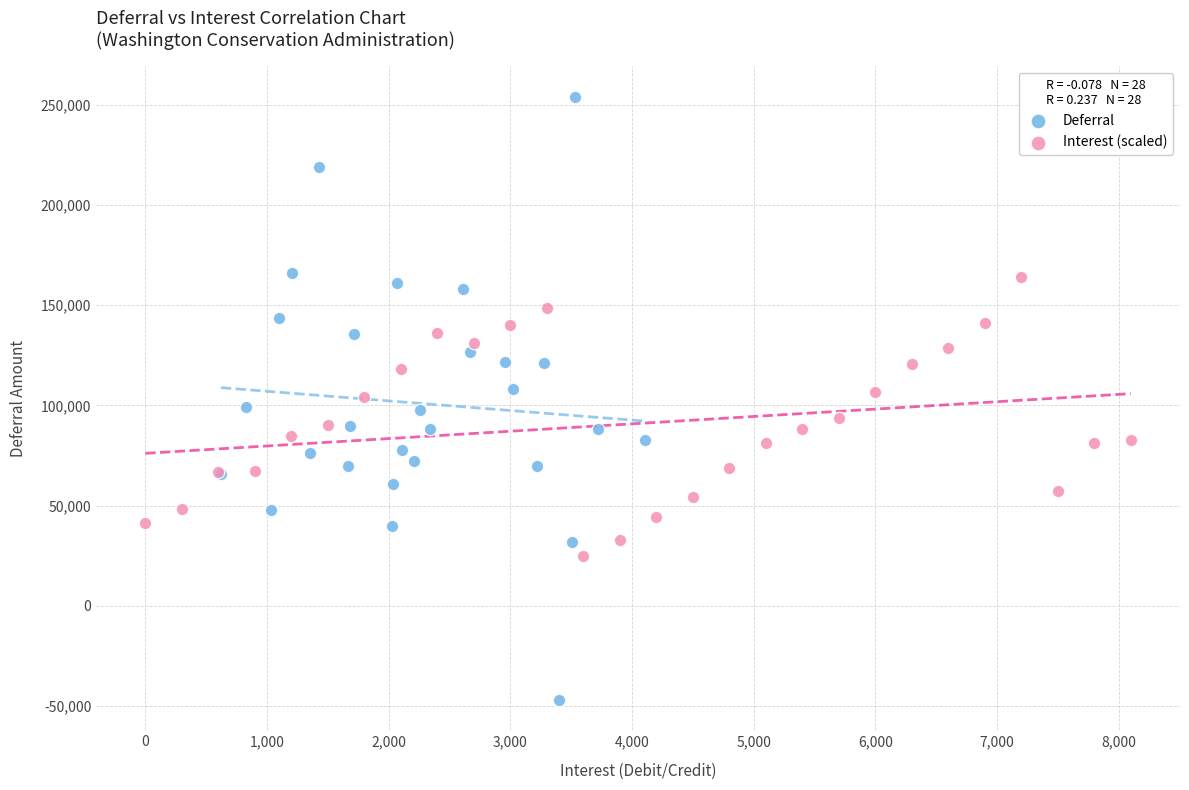

Which series contains the lowest Y value?

Deferral